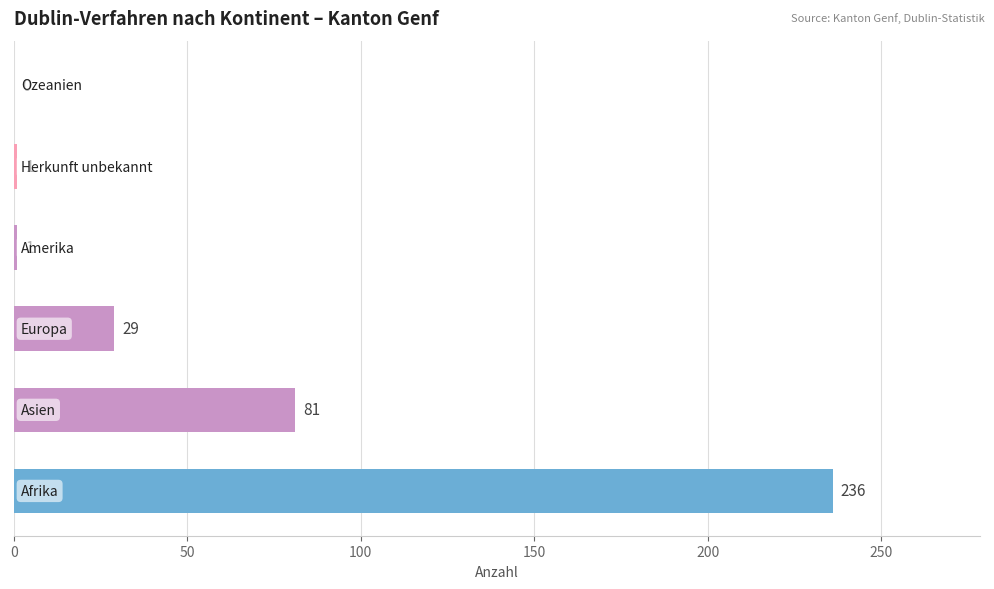

How many data points does each series have?

6